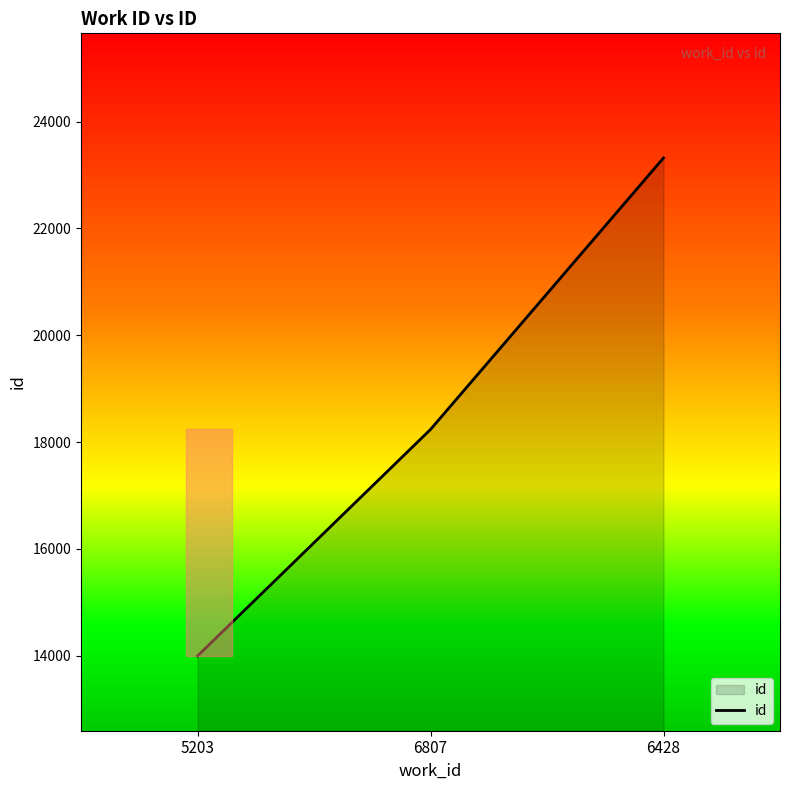

What is the greatest value displayed?

23319